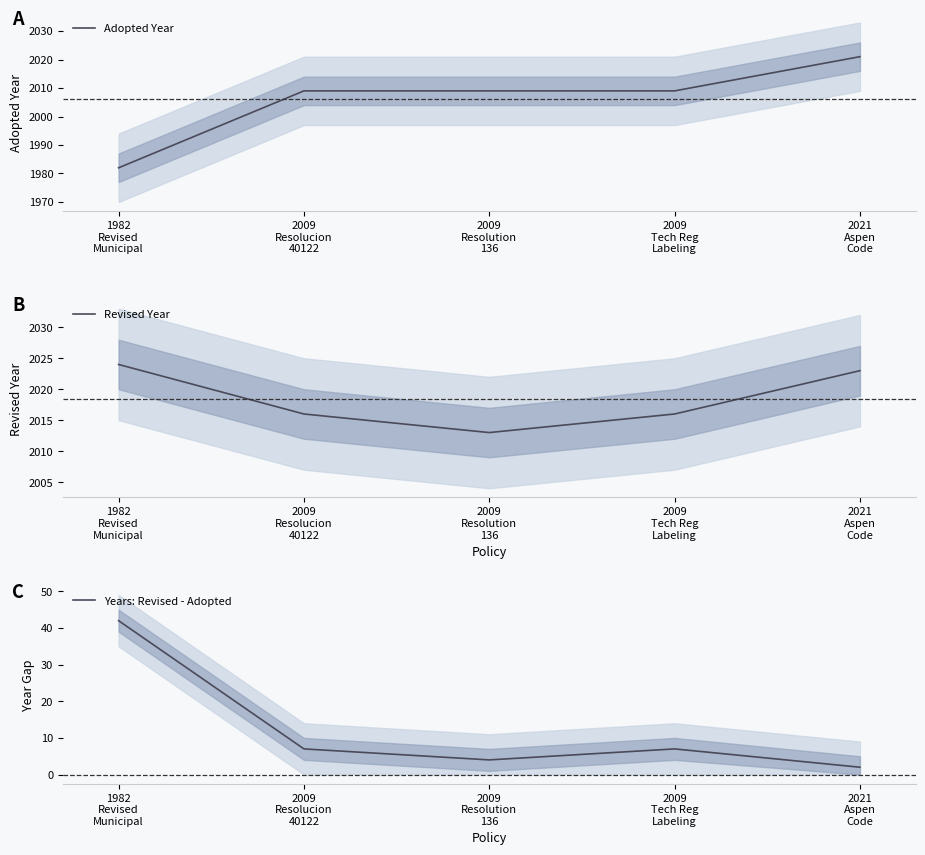

The value of Years: Revised - Adopted at 2009
Resolucion
40122 is 7. True or false?

True